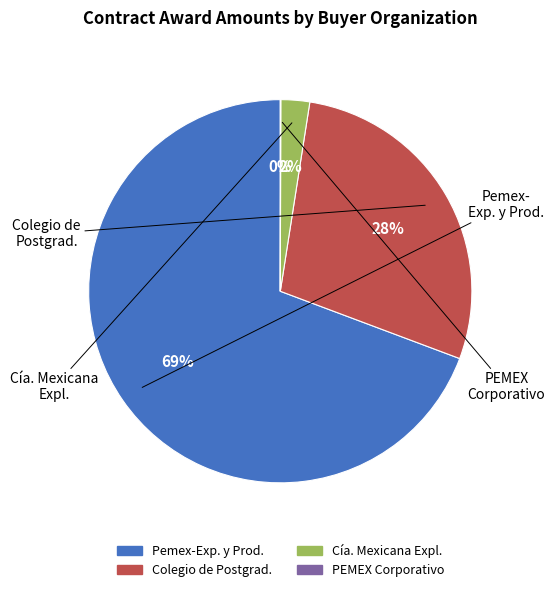

Is there a majority slice in this chart?

Yes